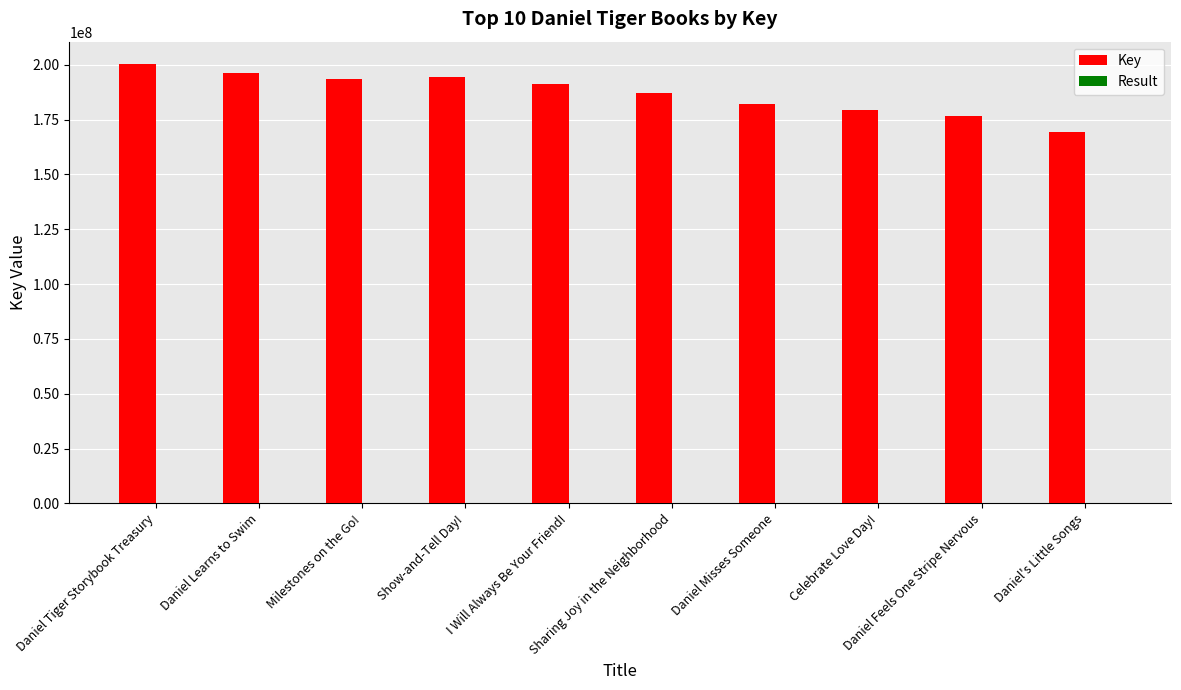

What is the sum of all Key values?

1870129166